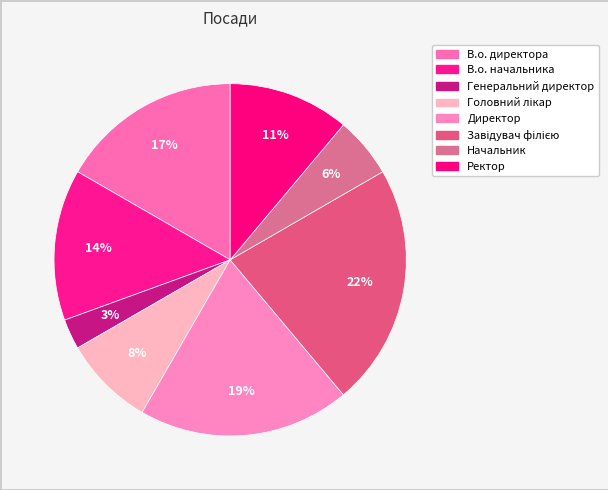

Is the sum of Головний лікар and В.о. начальника greater than half?

No